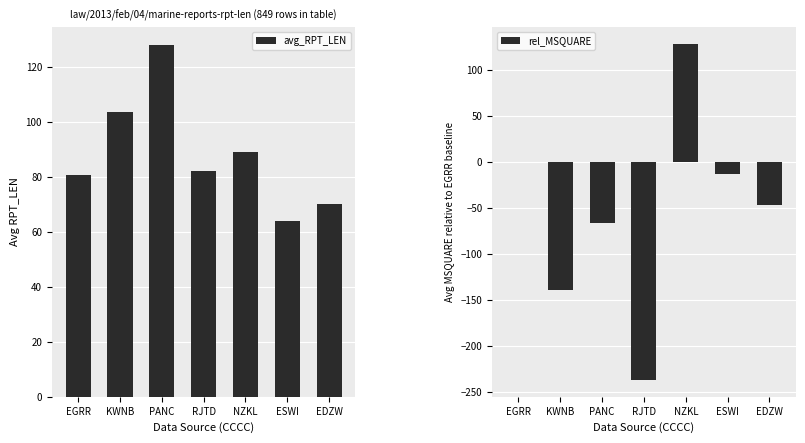

Reading left to right, transcribe all the data shown in this chart.

avg_RPT_LEN: 80.5	103.6	128.0	82.0	89.0	64.0	70.0
rel_MSQUARE: 0.0	-138.8	-65.9	-236.9	128.1	-12.9	-46.9